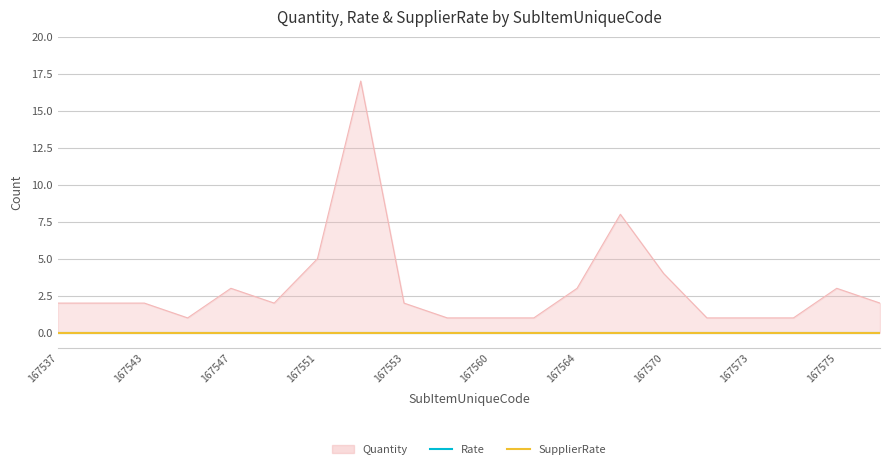

Between 167547 and 167552, which series saw the biggest shift?

Quantity